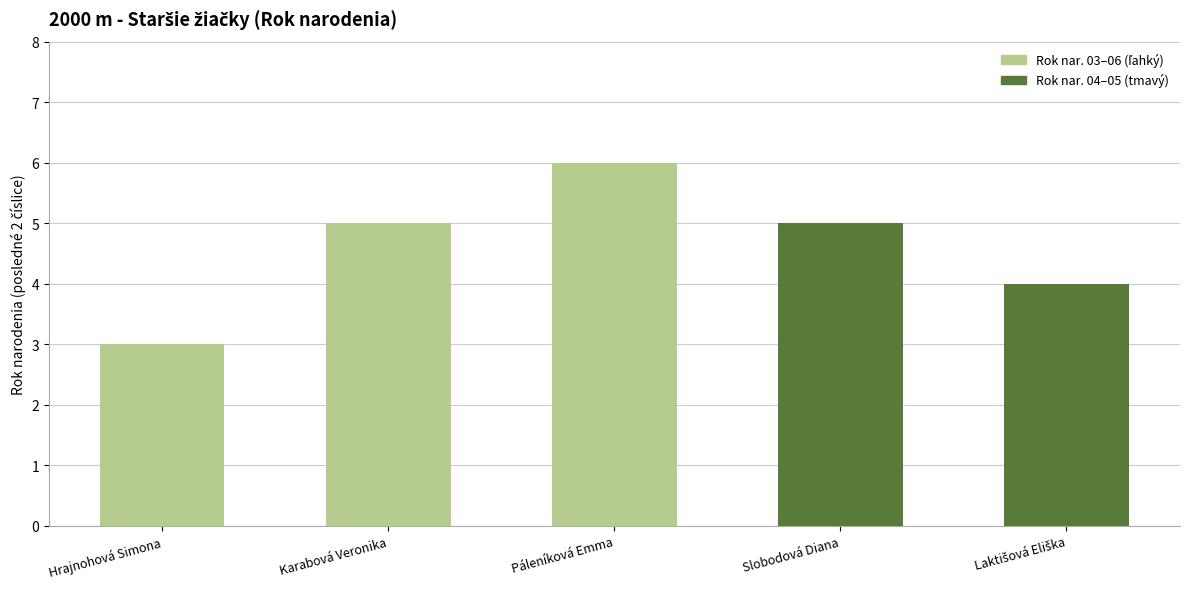

The chart shows a value of 3 at Slobodová Diana. True or false?

False